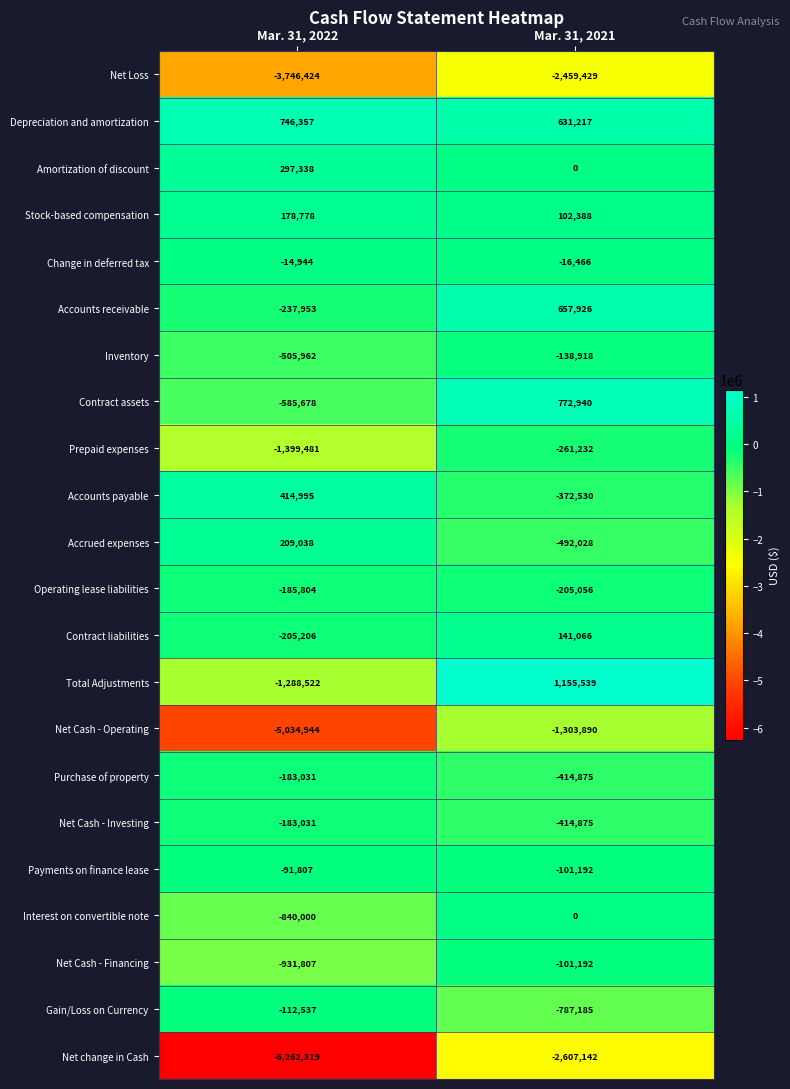

Between Mar. 31, 2022 and Mar. 31, 2021, which series saw the biggest shift?

Net Cash - Operating